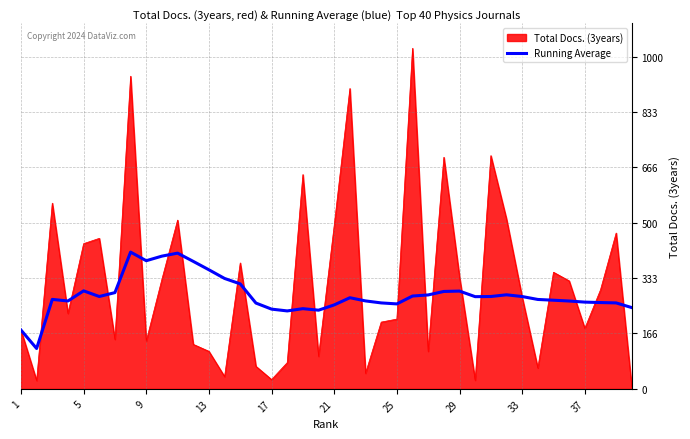

Which series has the largest range (max minus min)?

Total Docs. (3years)